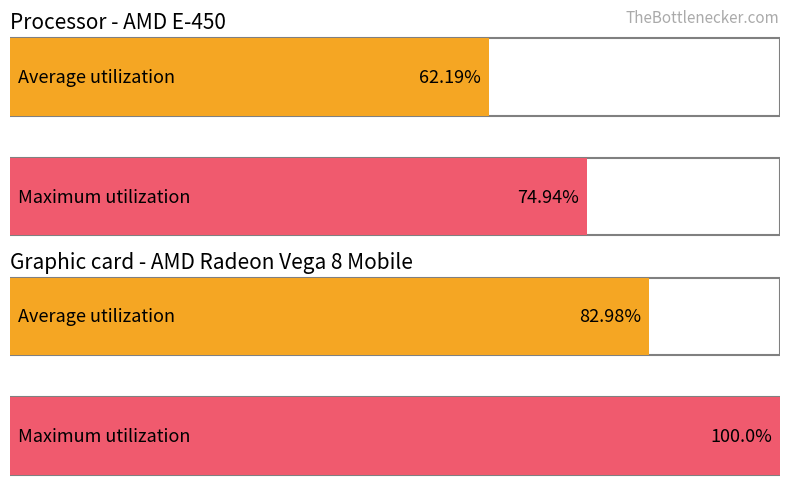

The Maximum utilization series shows 171.9 at Филиал ПАО МРСК Центра. True or false?

False